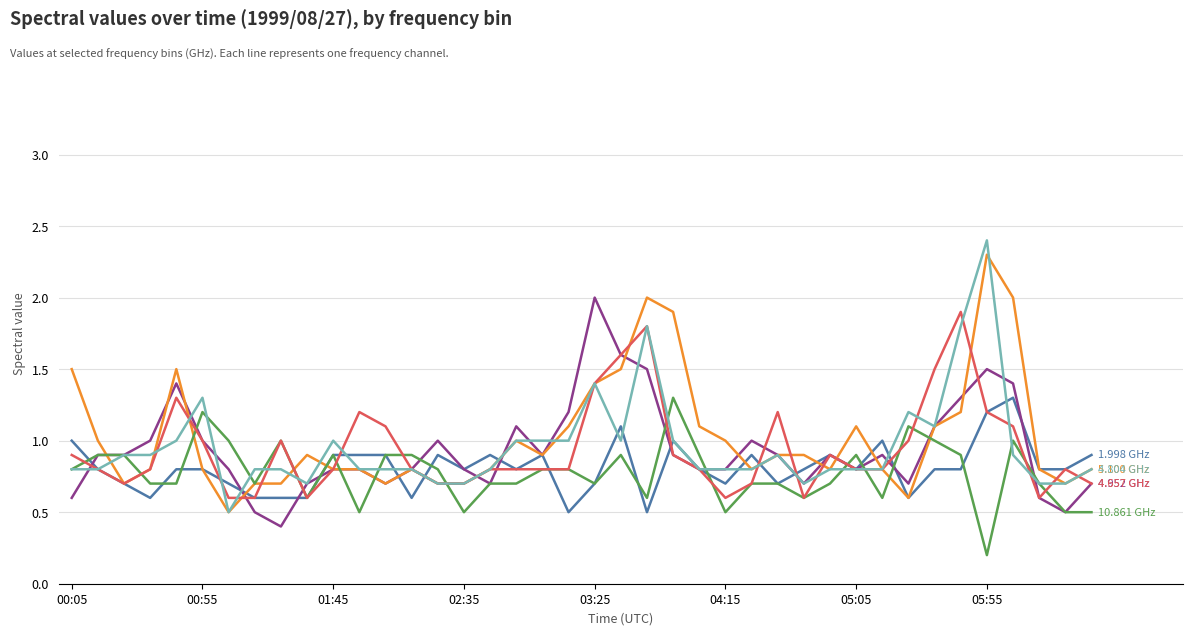

How many lines are shown in the chart?

6